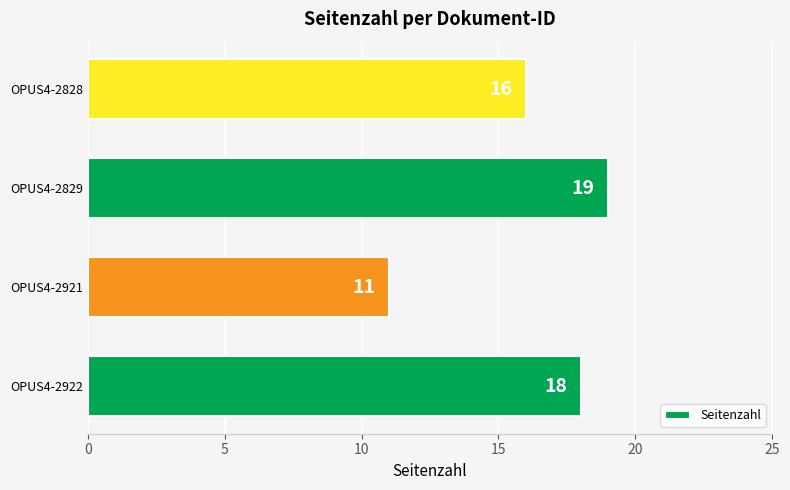

How many bars are there in total?

4